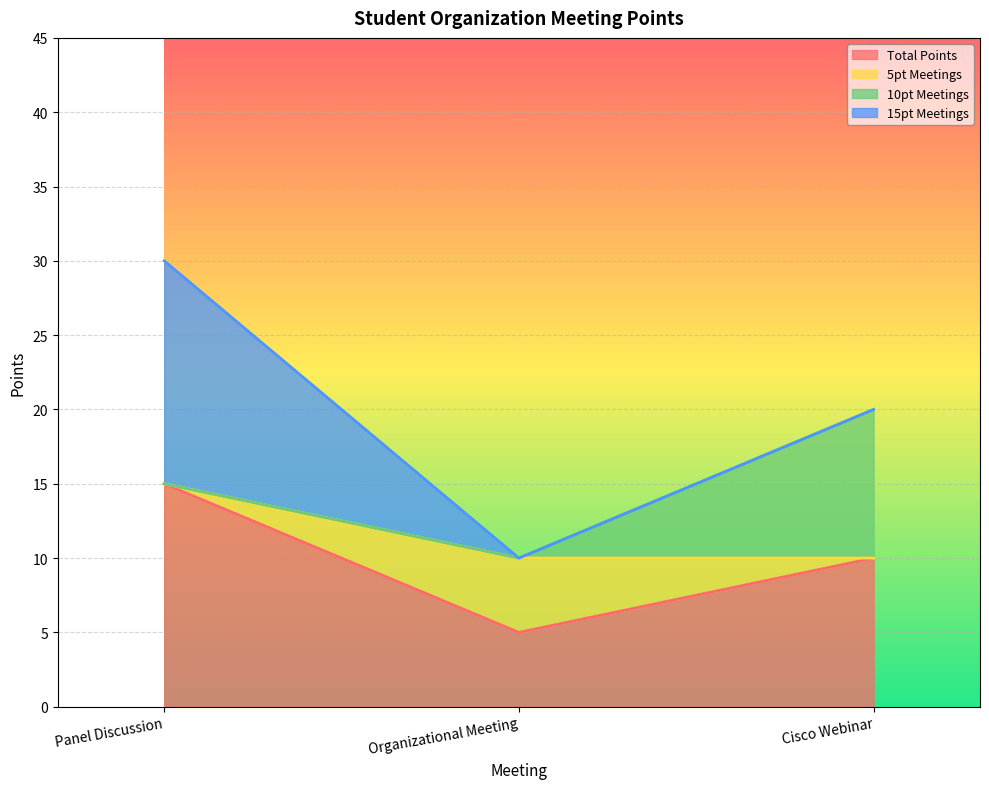

What is the maximum value for Total Points?

15